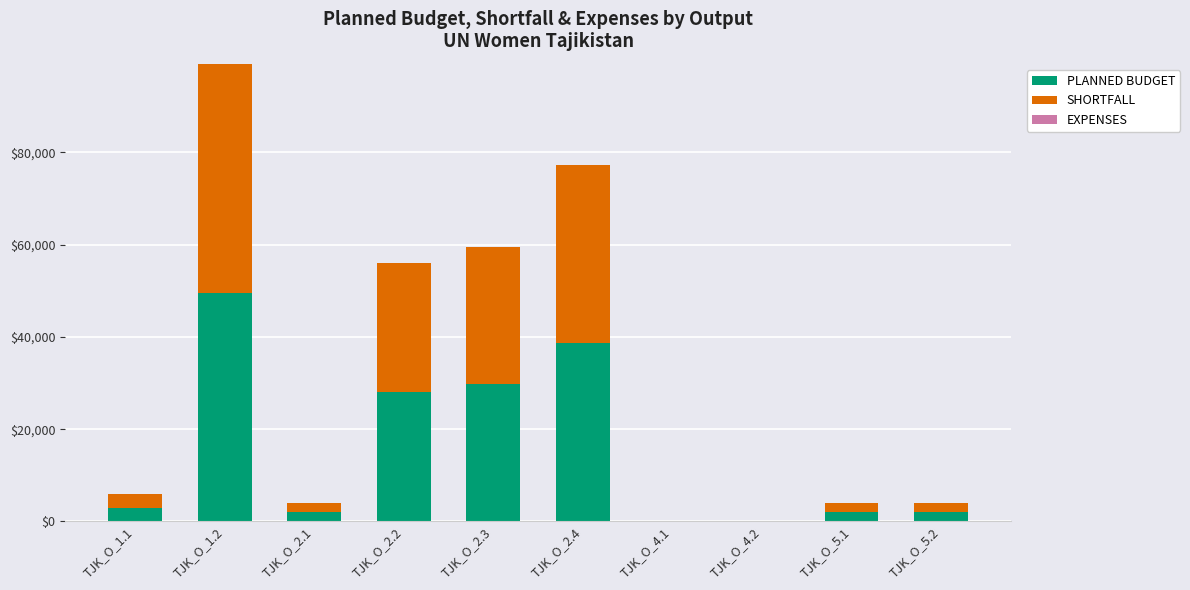

At which category is the sum across all series the highest?

TJK_O_1.2